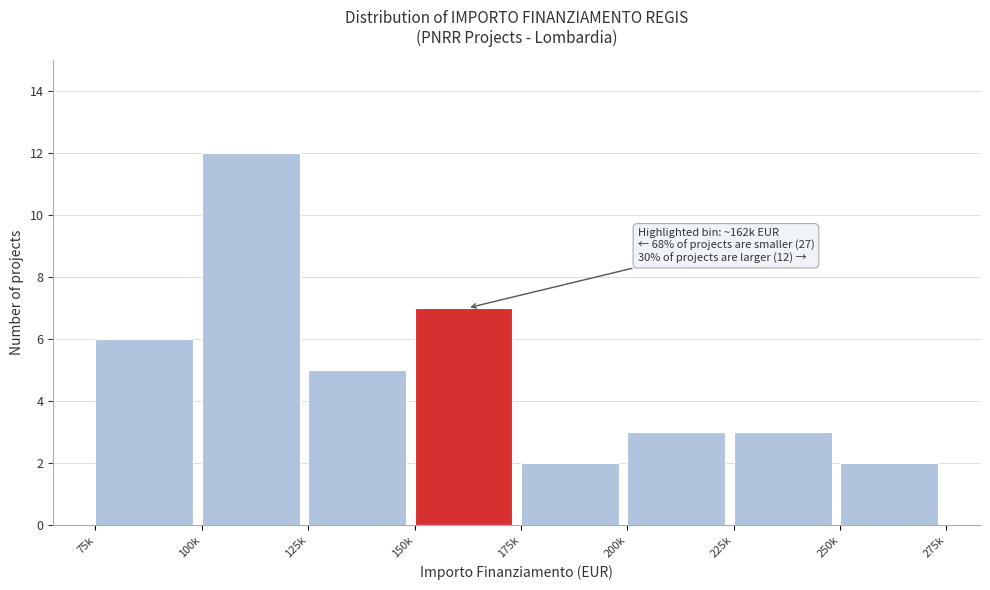

Reading left to right, extract all data points from this chart.

75k=6	100k=12	125k=5	150k=7	175k=2	200k=3	225k=3	250k=2